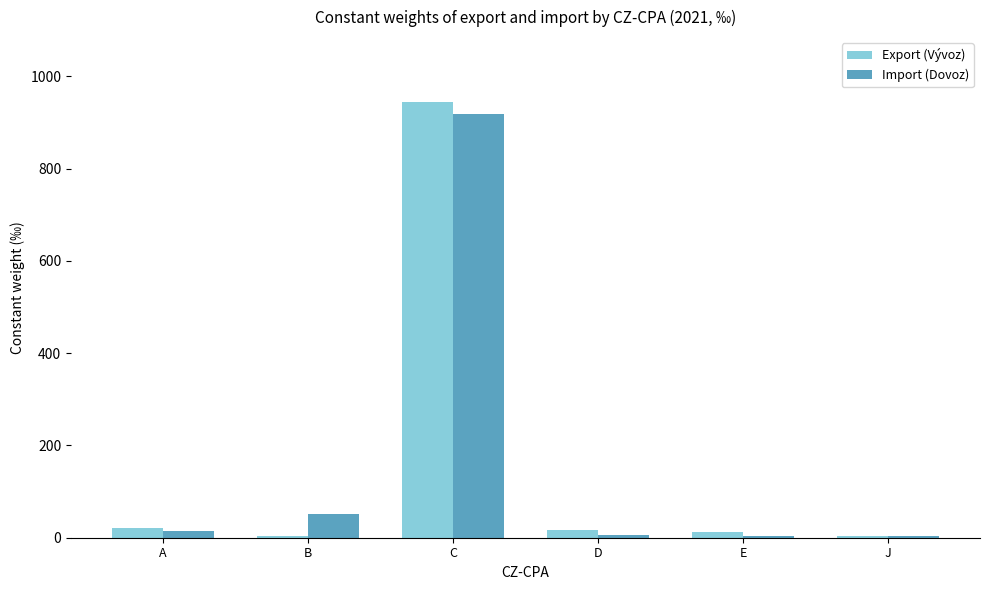

The value of Import (Dovoz) at C is 401.2. True or false?

False